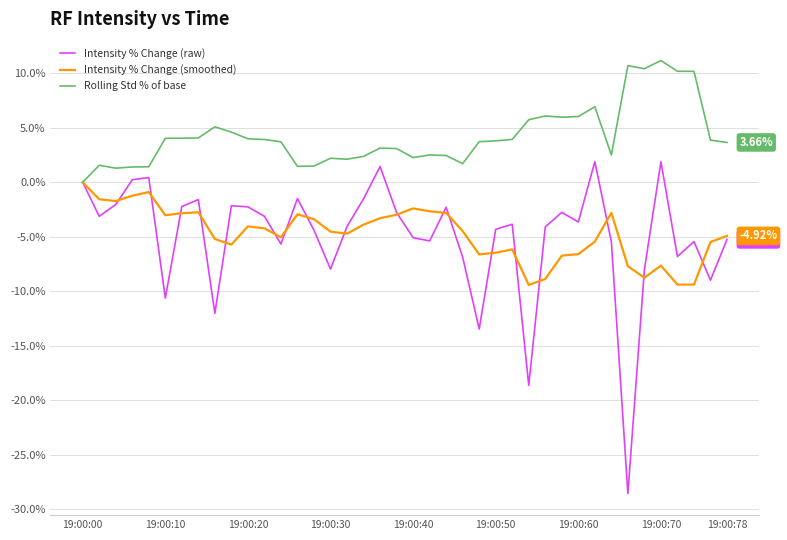

Which series has the widest spread of values?

Intensity % Change (raw)